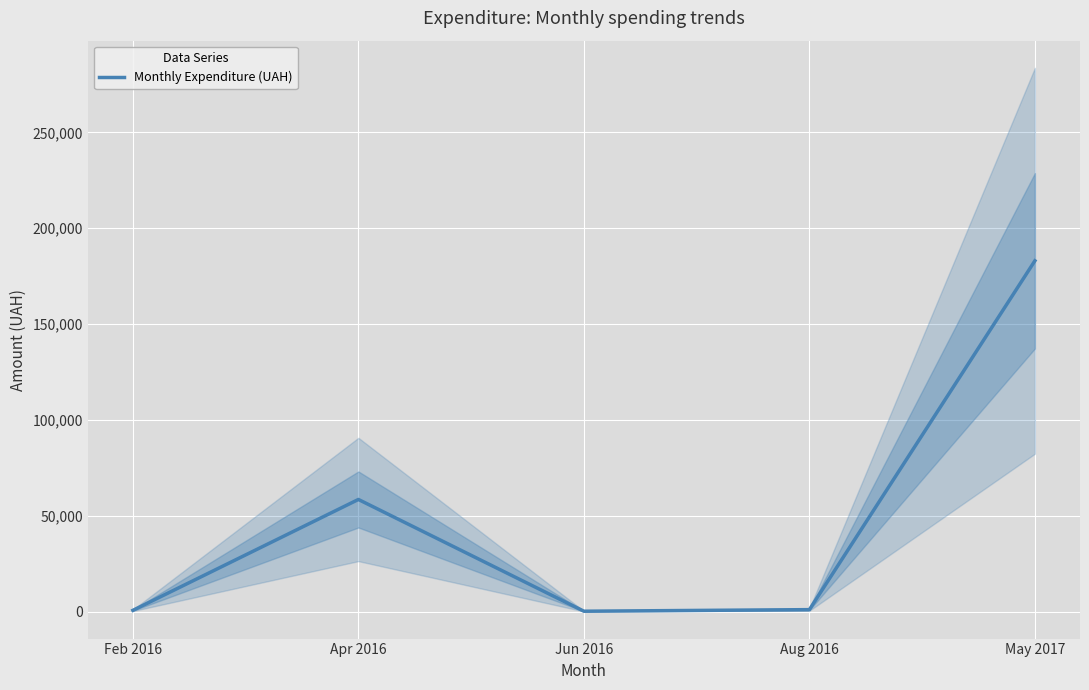

How many interior local valleys (lower than both neighbors) does the data have?

1